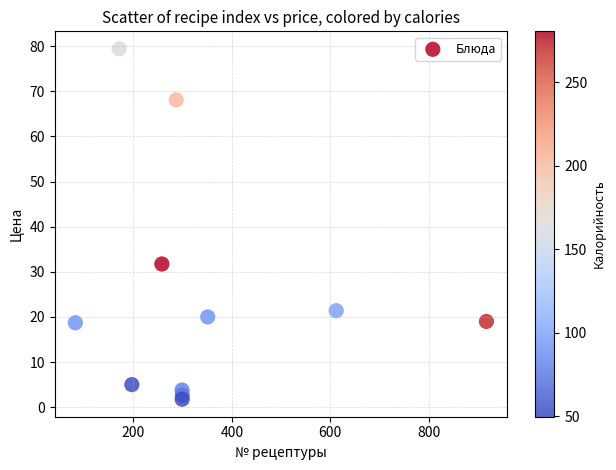

What is the average X value?

343.0